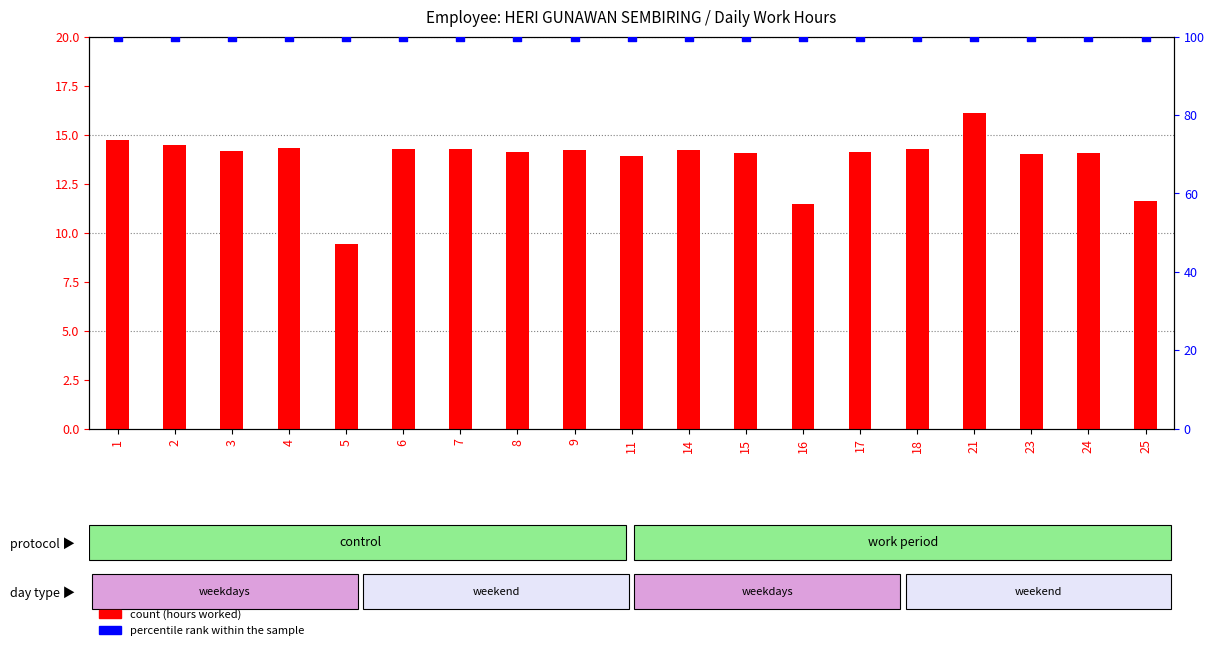

Is the value of percentile rank within the sample at 9 greater than the value of count at 3?

Yes